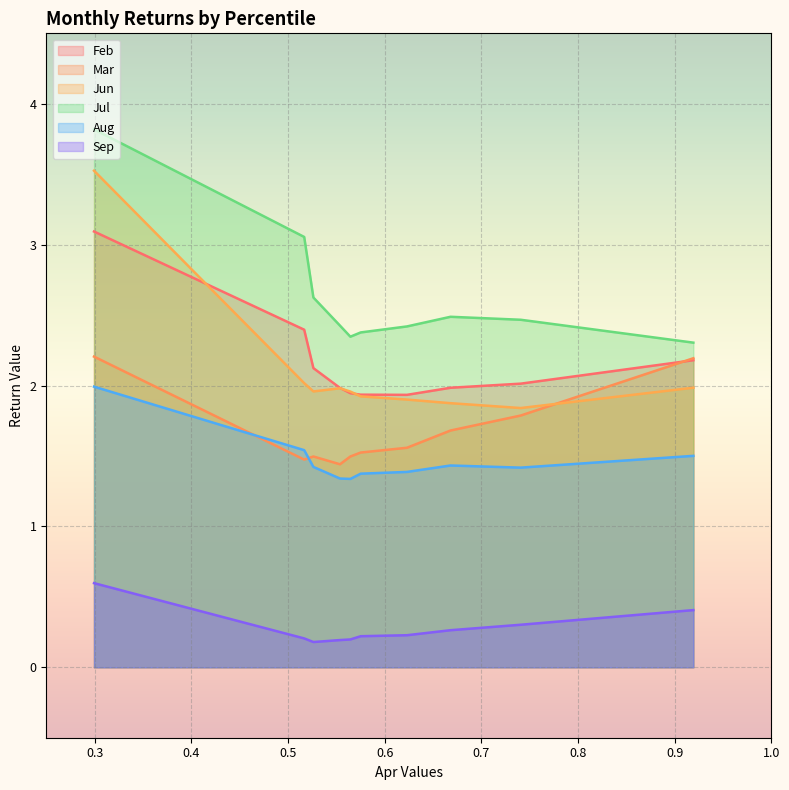

The Aug series shows 1.4 at pct85. True or false?

True